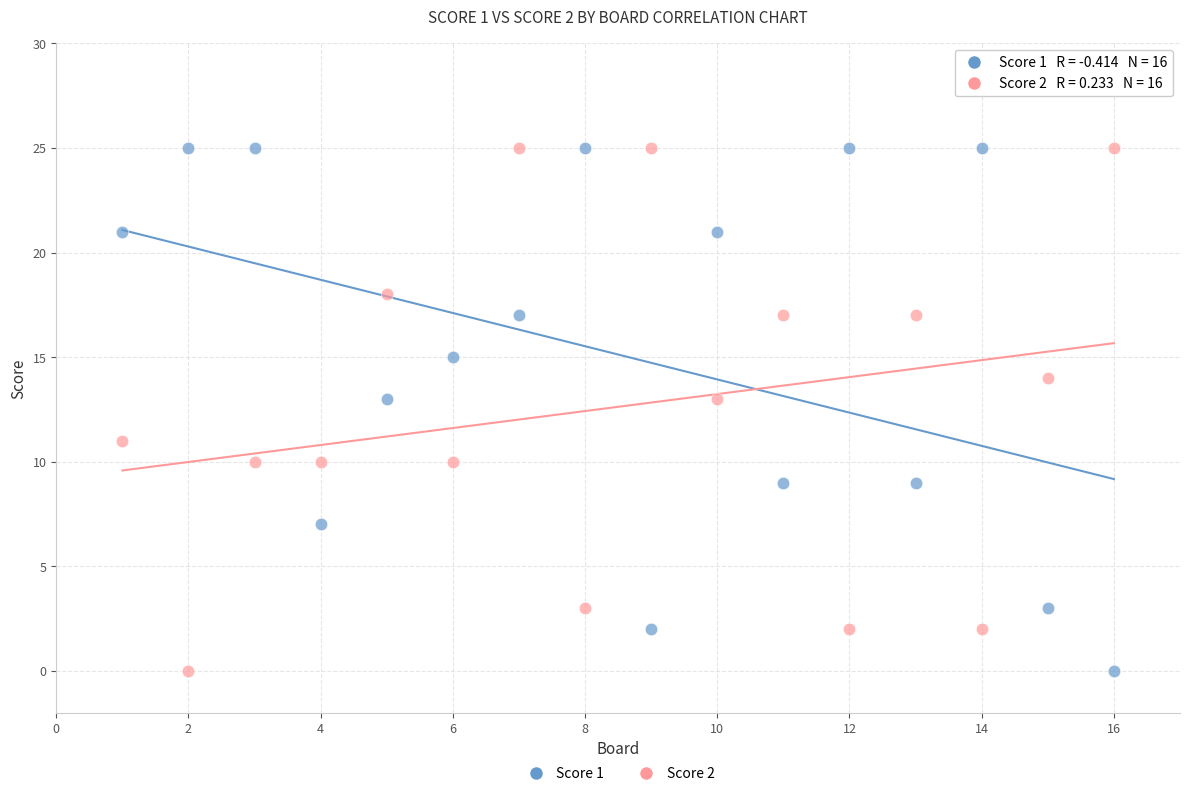

Across all data points, what is the range of X values (max minus min)?

15